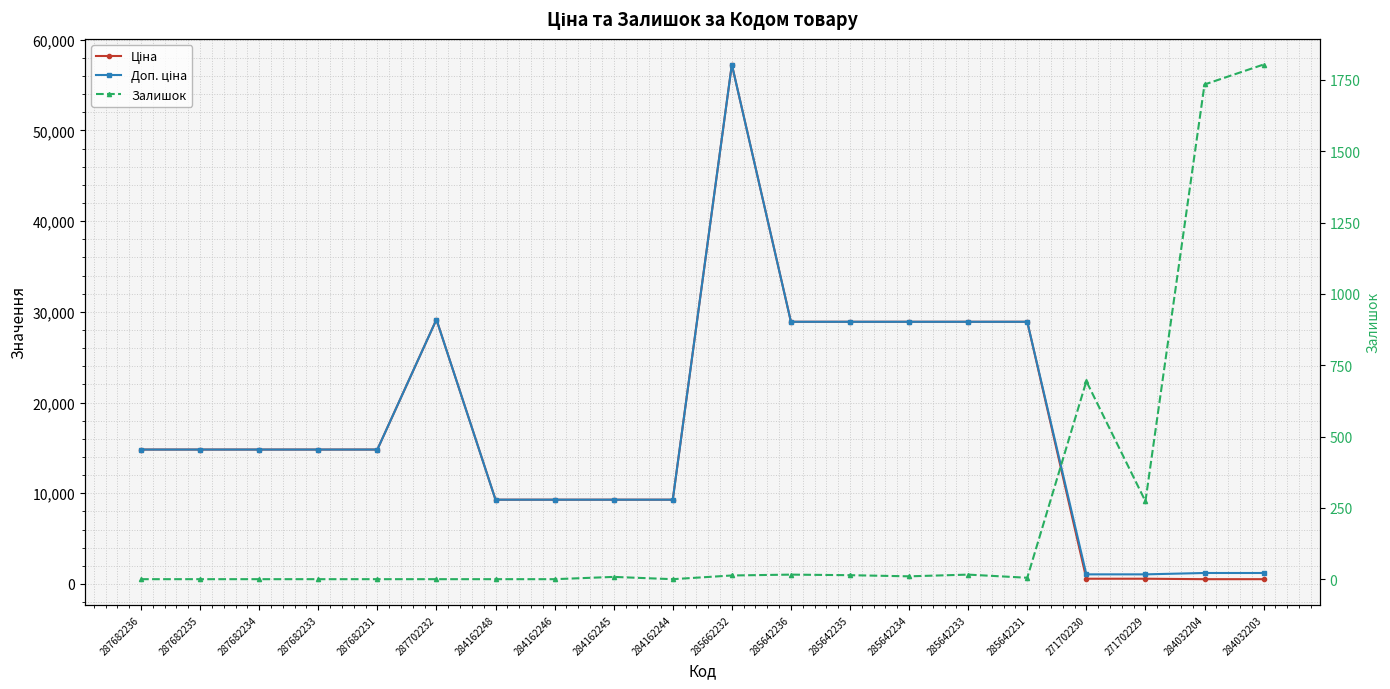

How many interior local valleys does the Залишок series have?

4